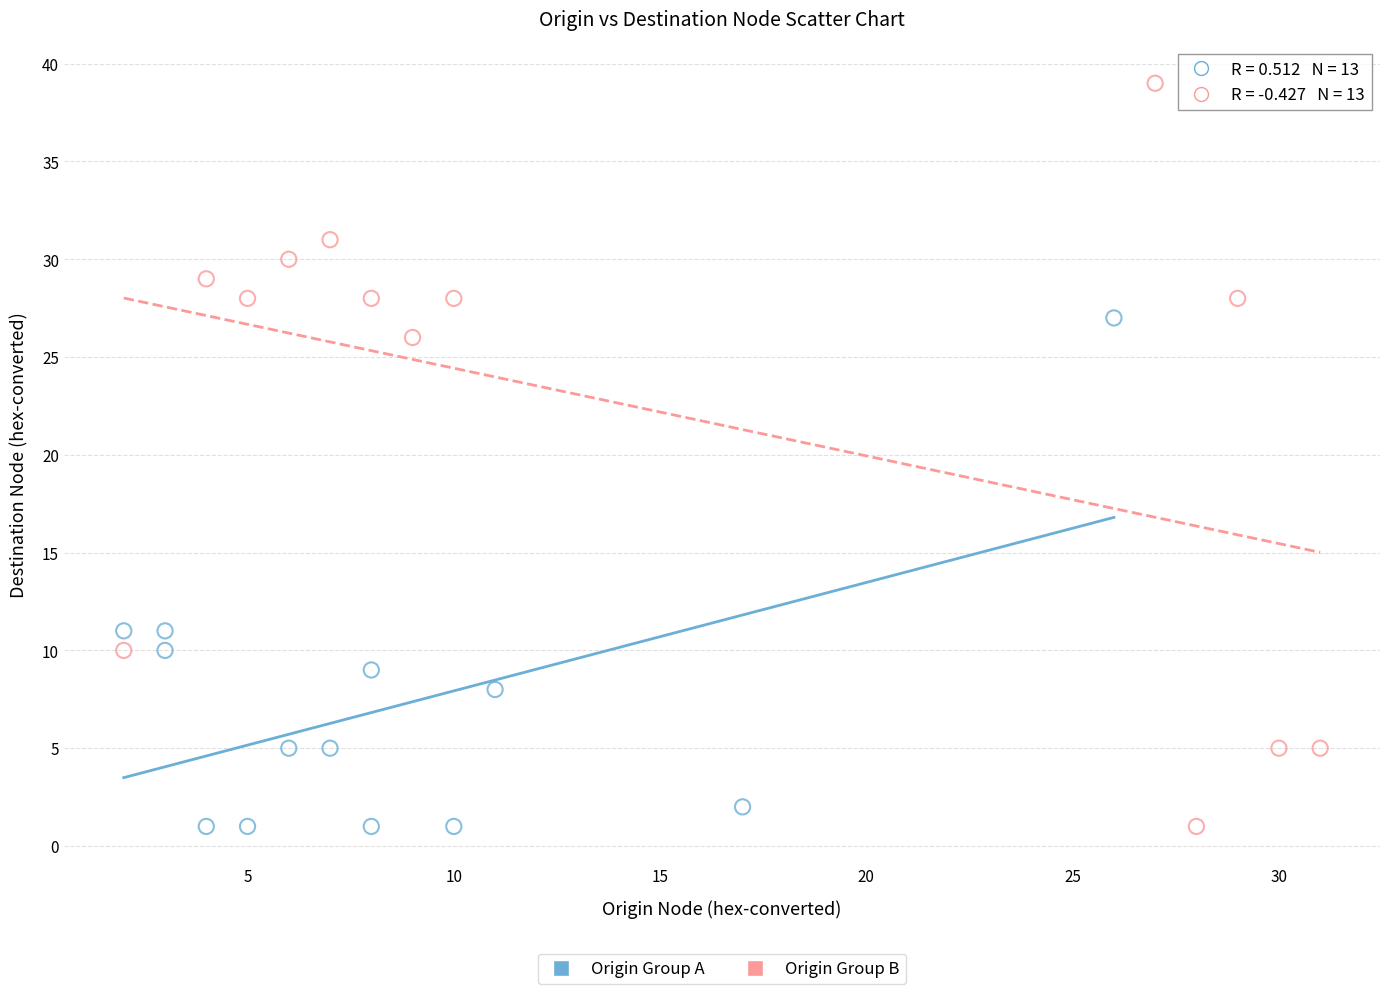

Which series contains the highest Y value?

Origin Group B